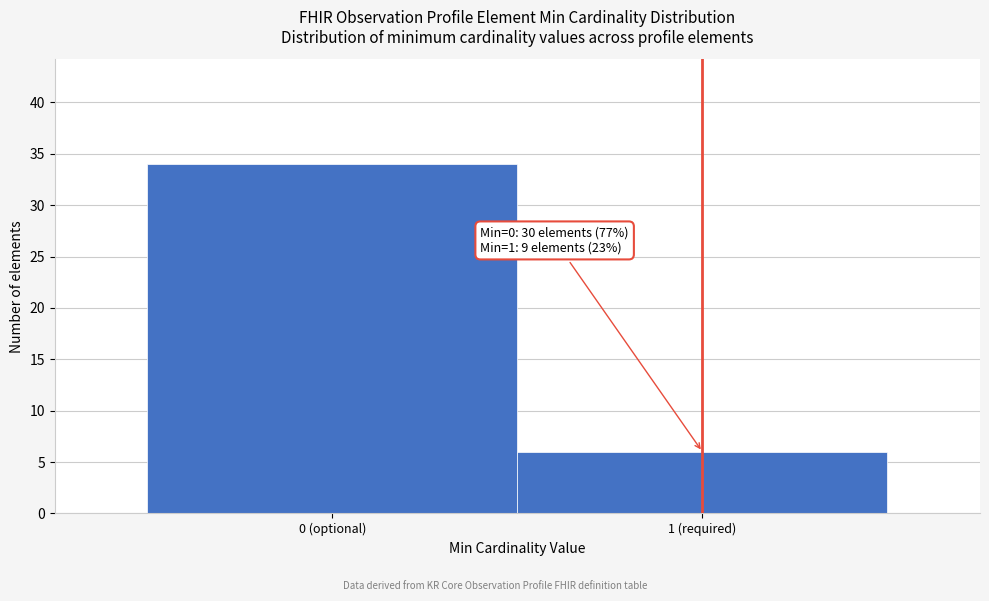

Reading left to right, transcribe all the data shown in this chart.

0 (optional)=34	1 (required)=6